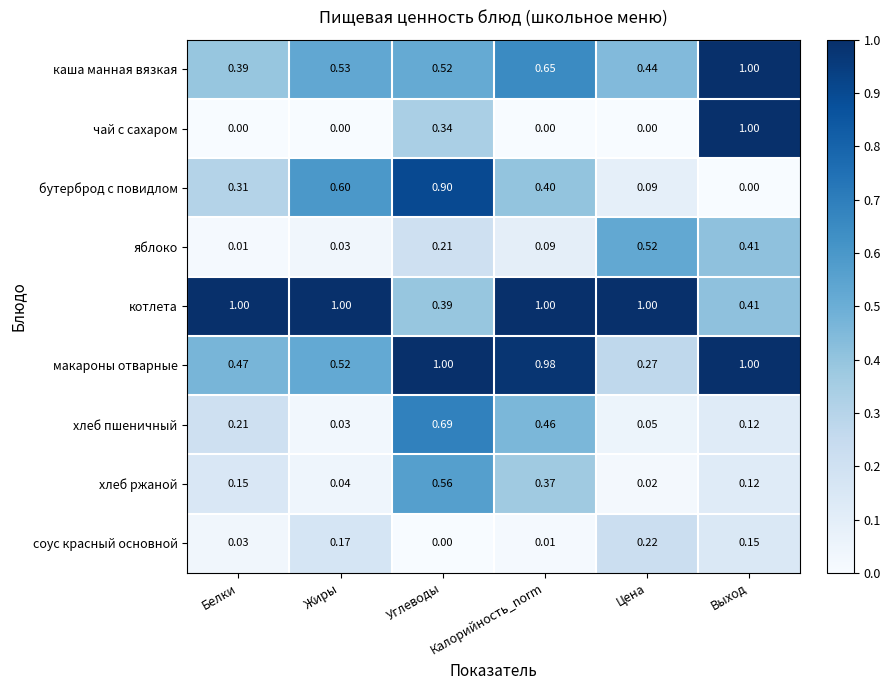

Which category has the lowest value in the макароны отварные series?

Цена